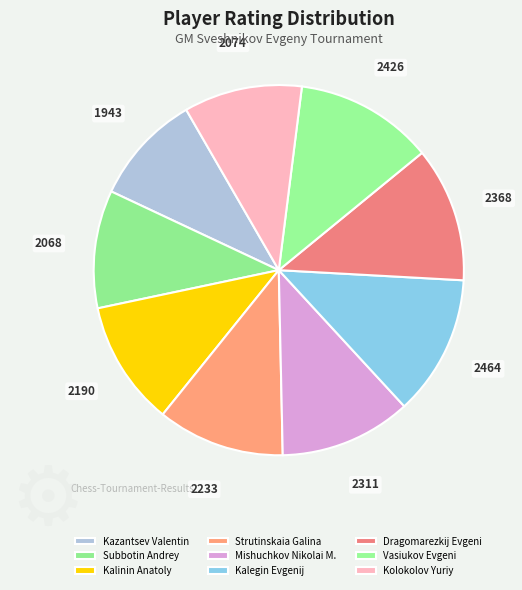

What percentage is the Vasiukov Evgeni slice, to the nearest percent?

12%